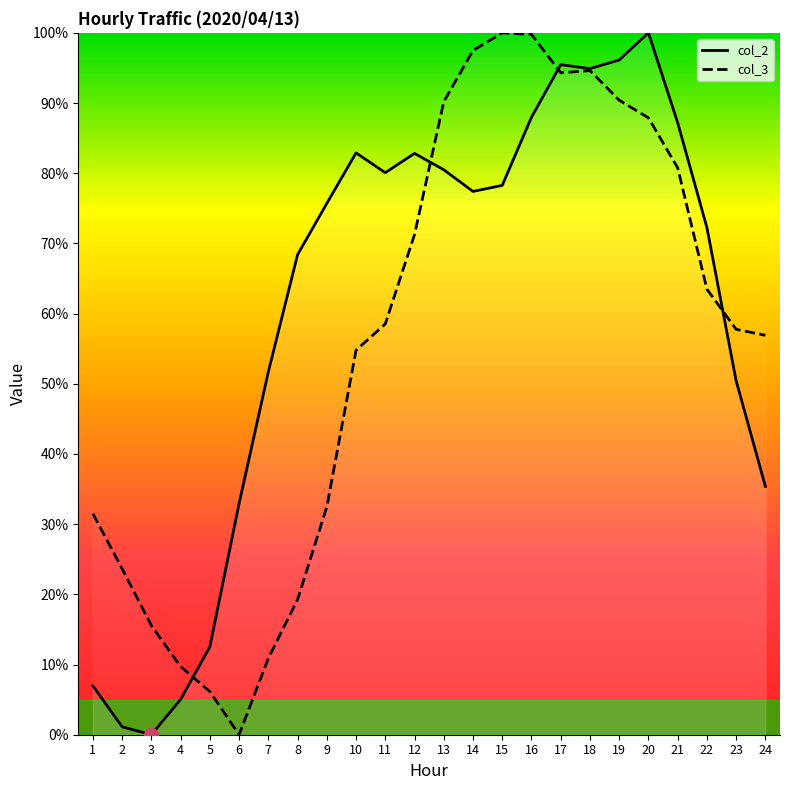

Rank the series by their maximum value, from highest to lowest.

col_2, col_3